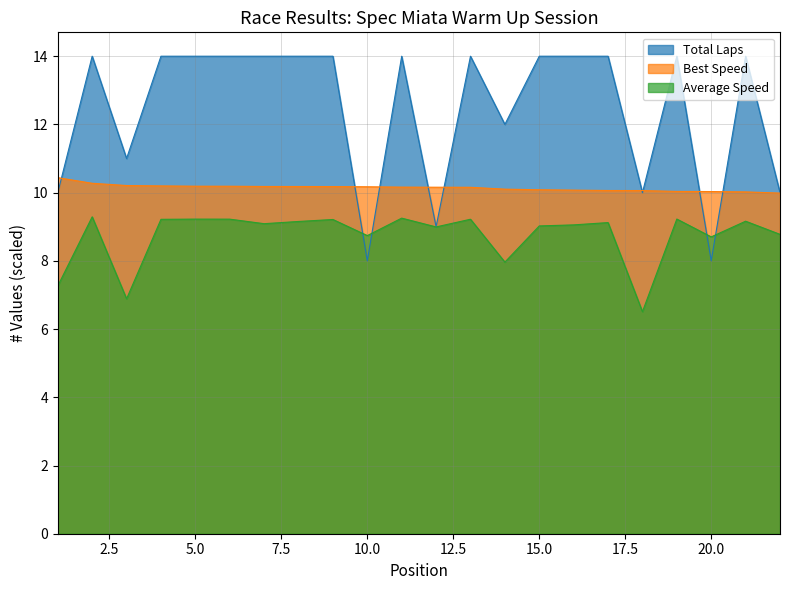

What is the total value across all series at 7?

33.3